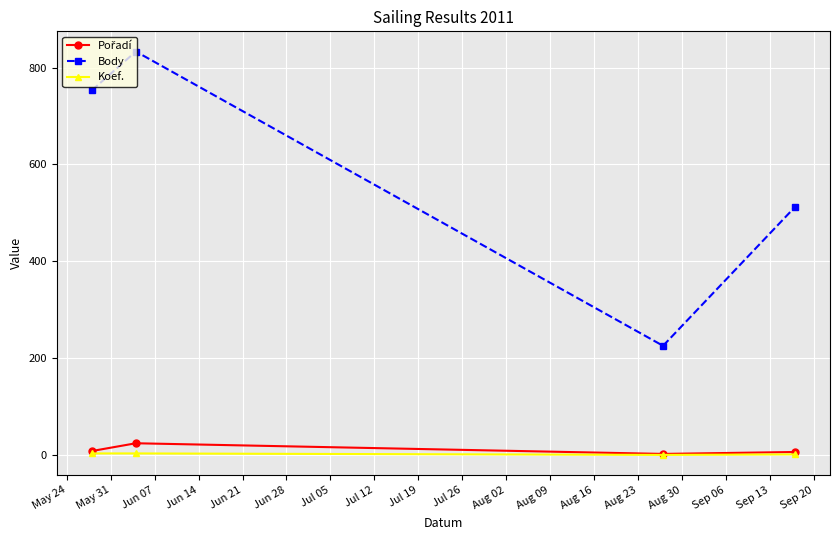

At how many categories does at least one series exceed 122?

4